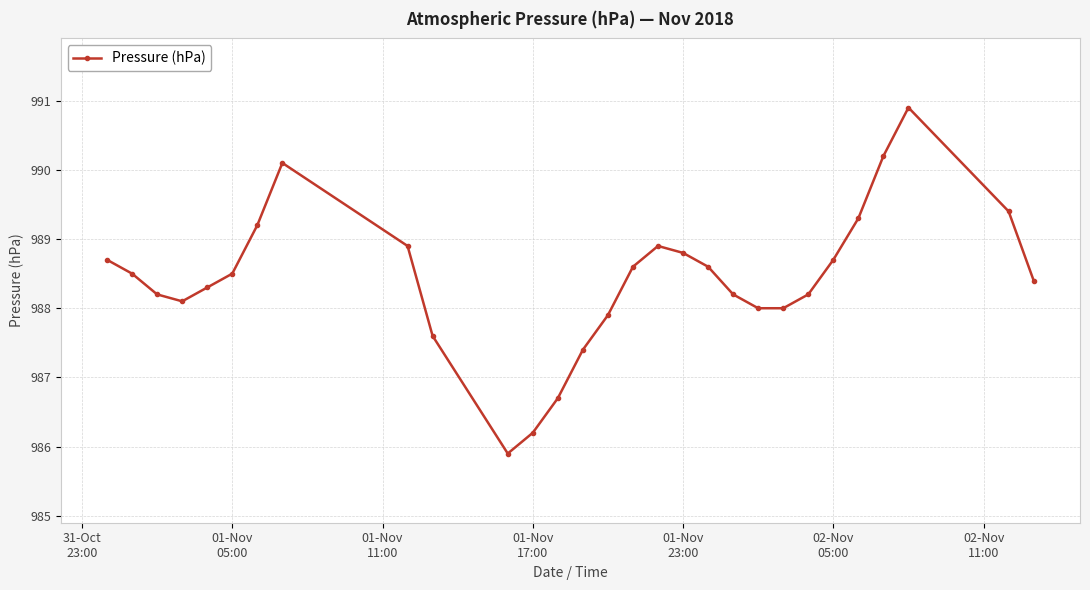

What is the difference between the maximum and second lowest values?

4.7